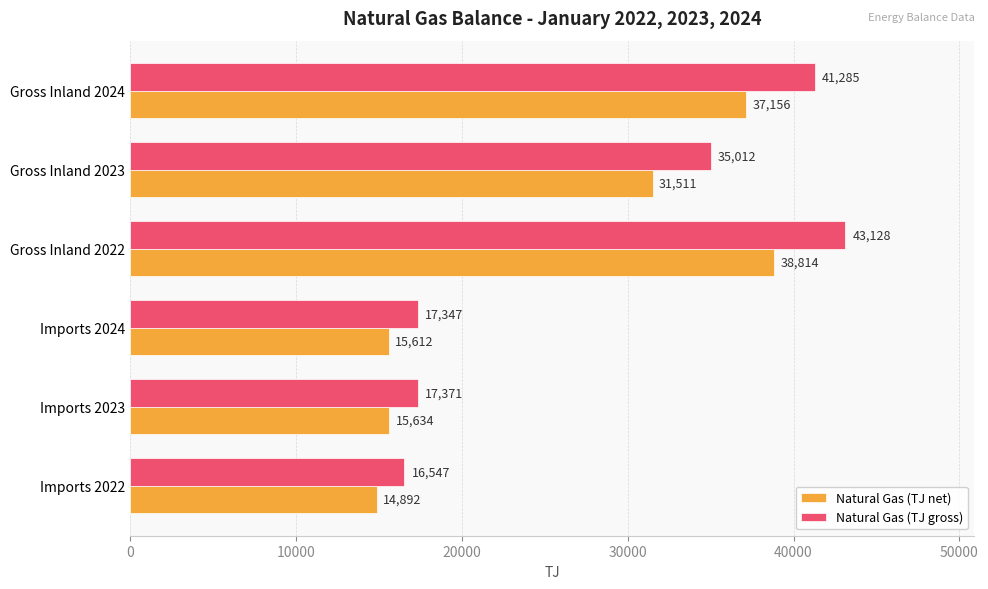

Rank the categories by Natural Gas (TJ gross) value from lowest to highest.

Imports 2022, Imports 2024, Imports 2023, Gross Inland 2023, Gross Inland 2024, Gross Inland 2022